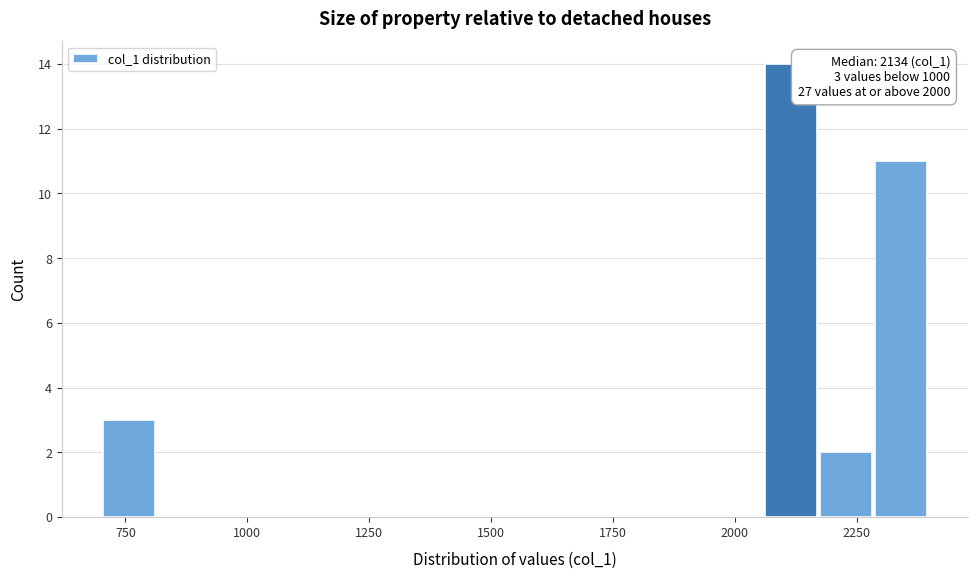

Read against the x-axis, roughly where is the centre of the tallest bar?

2100